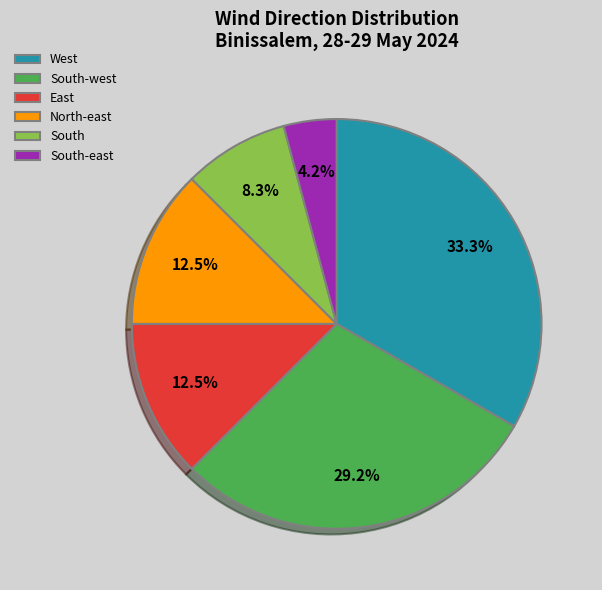

To the nearest percent, what is the difference between the largest and smallest slice percentages?

29%